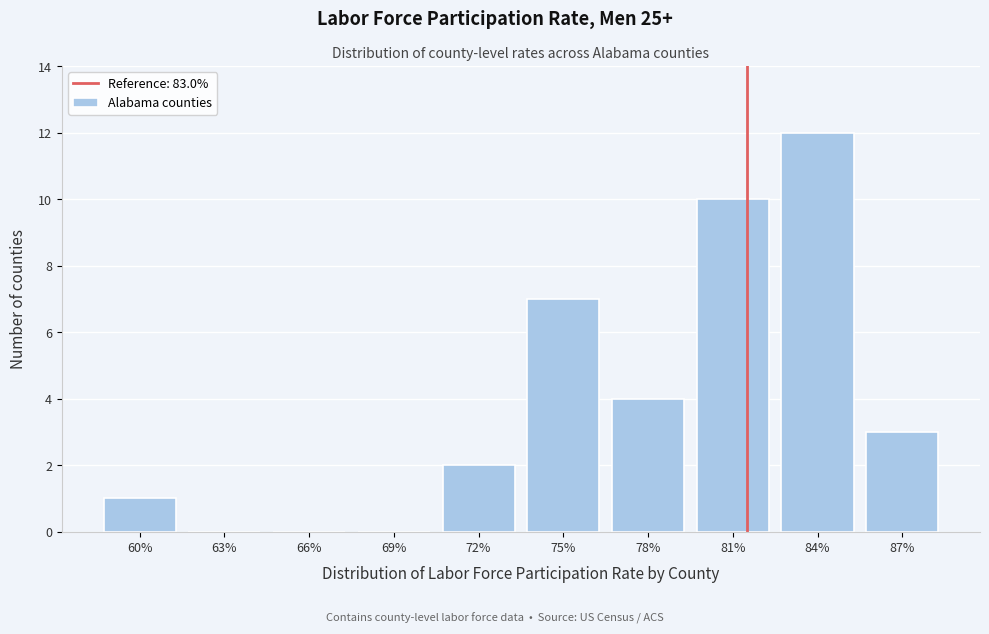

Reading left to right, transcribe all the data shown in this chart.

60%=1	63%=0	66%=0	69%=0	72%=2	75%=7	78%=4	81%=10	84%=12	87%=3